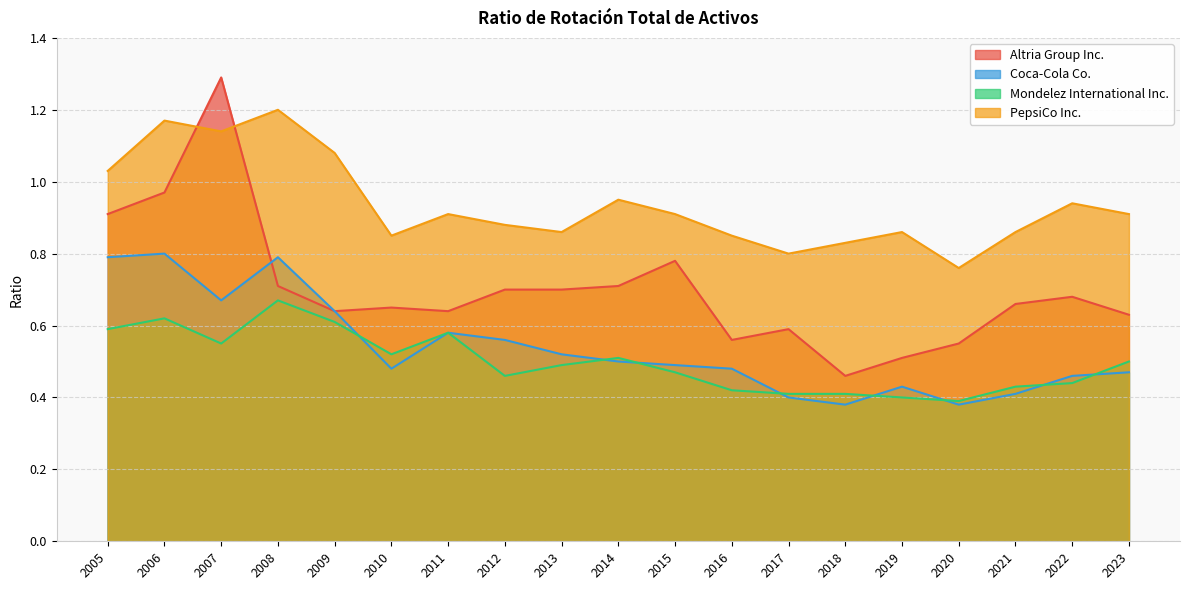

What is the difference between the Altria Group Inc. values at 2006 and 2005?

0.1